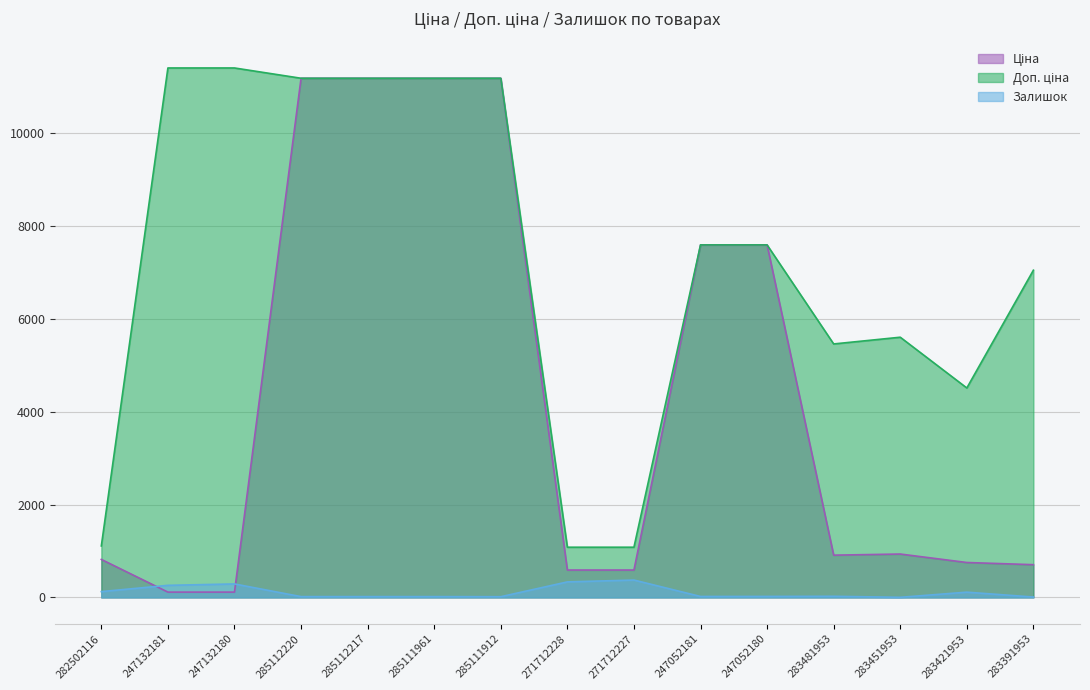

What is the difference between the maximum and minimum values in the Доп. ціна series?

10328.3